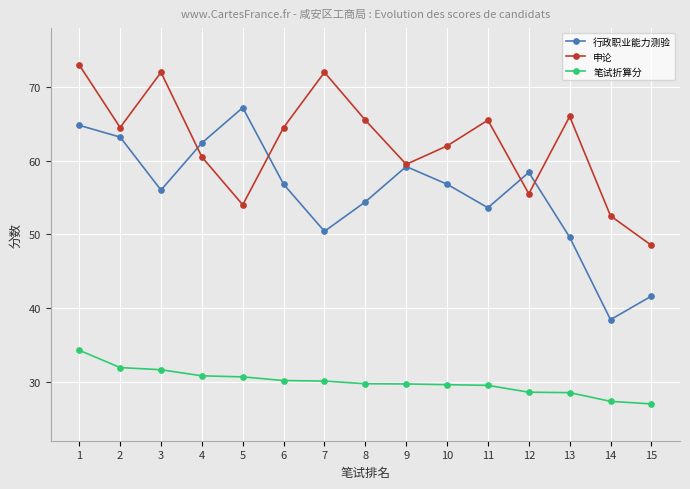

Which series has the widest spread of values?

行政职业能力测验